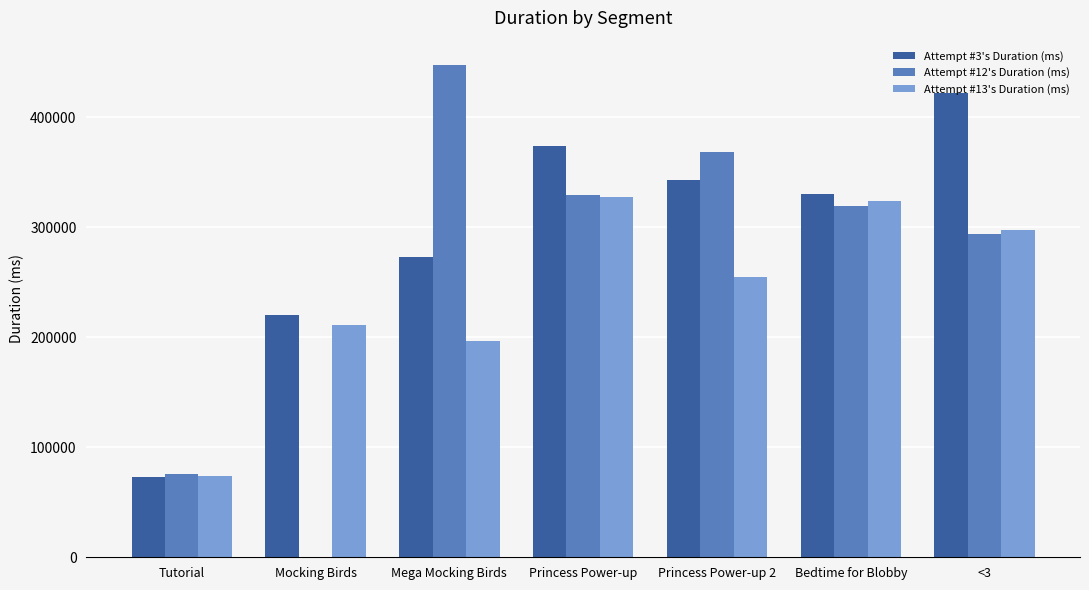

Between Mocking Birds and Princess Power-up 2, which series saw the biggest shift?

Attempt #12's Duration (ms)